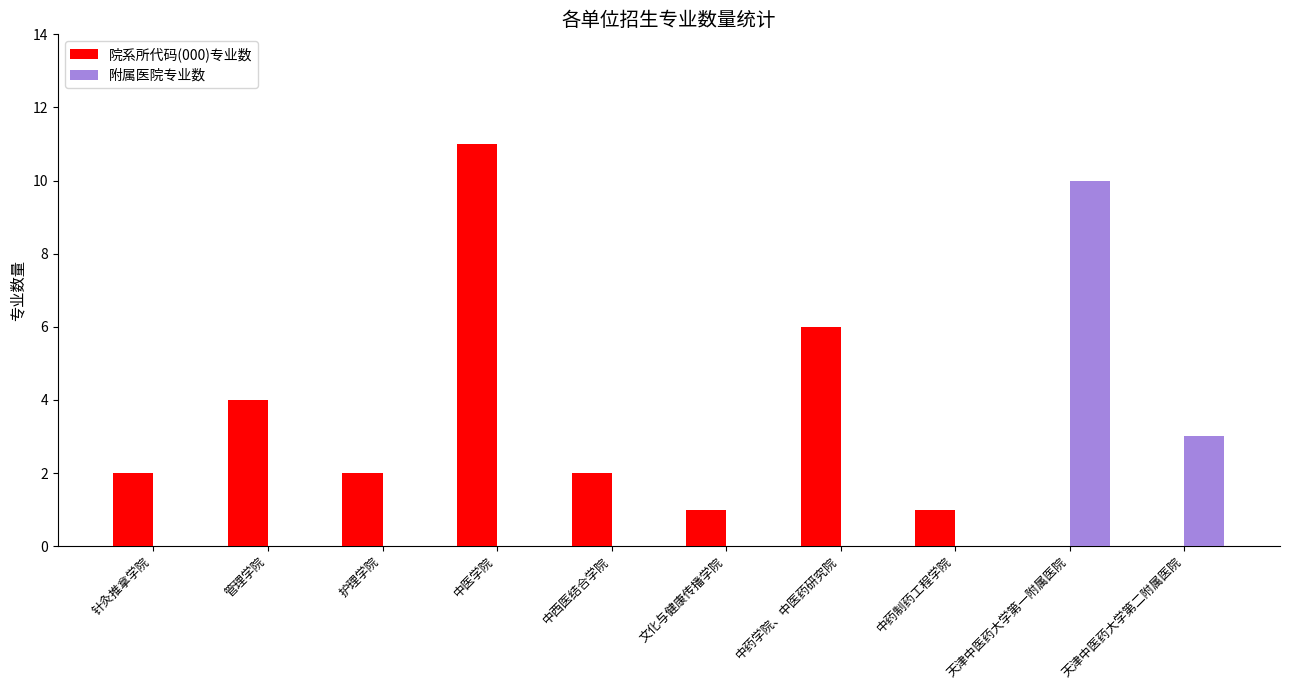

Between 管理学院 and 护理学院, which series saw the biggest shift?

院系所代码(000)专业数